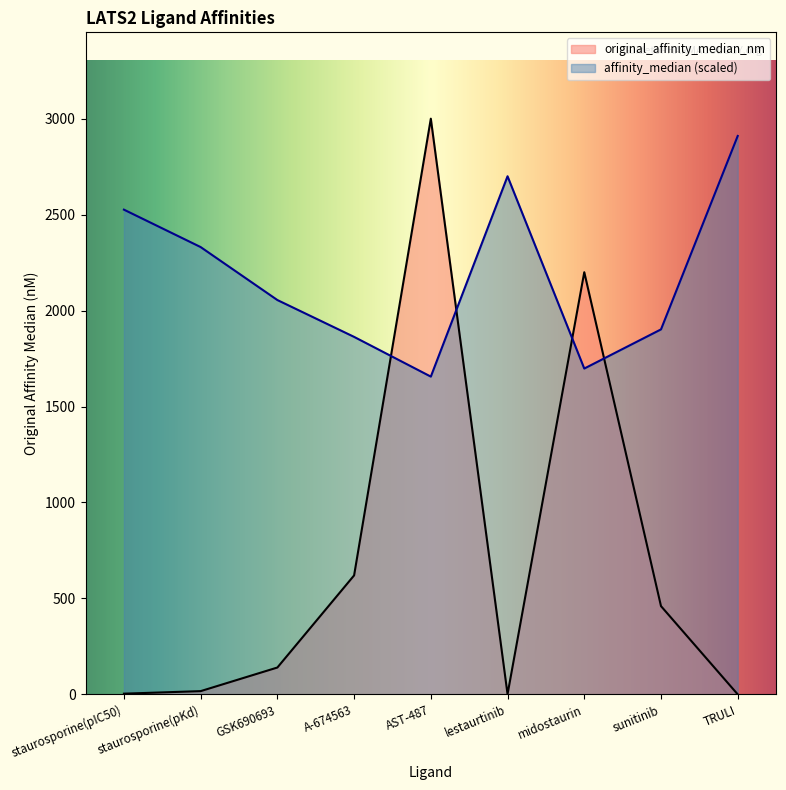

Is the value of original_affinity_median_nm at AST-487 greater than the value of affinity_median at staurosporine(pIC50)?

Yes